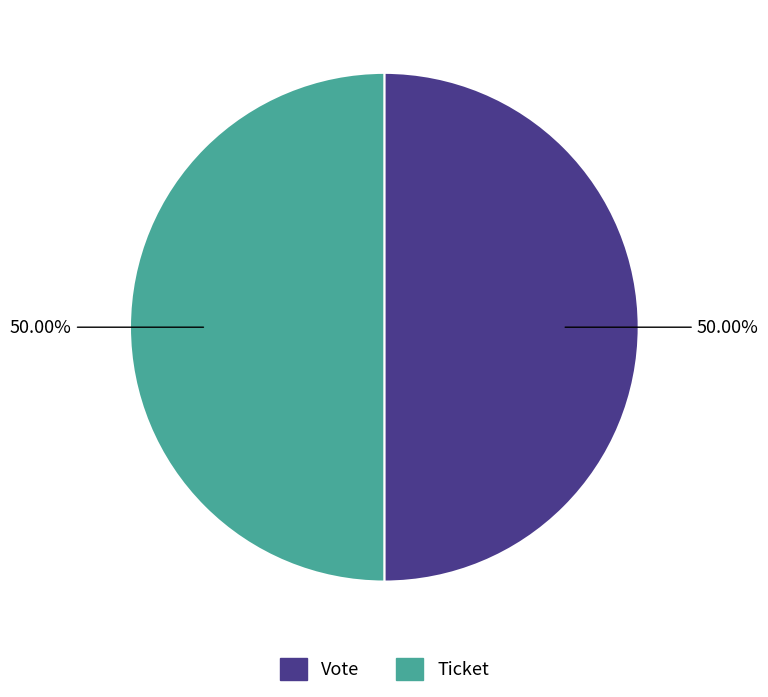

To the nearest percent, what is the average slice percentage?

50%